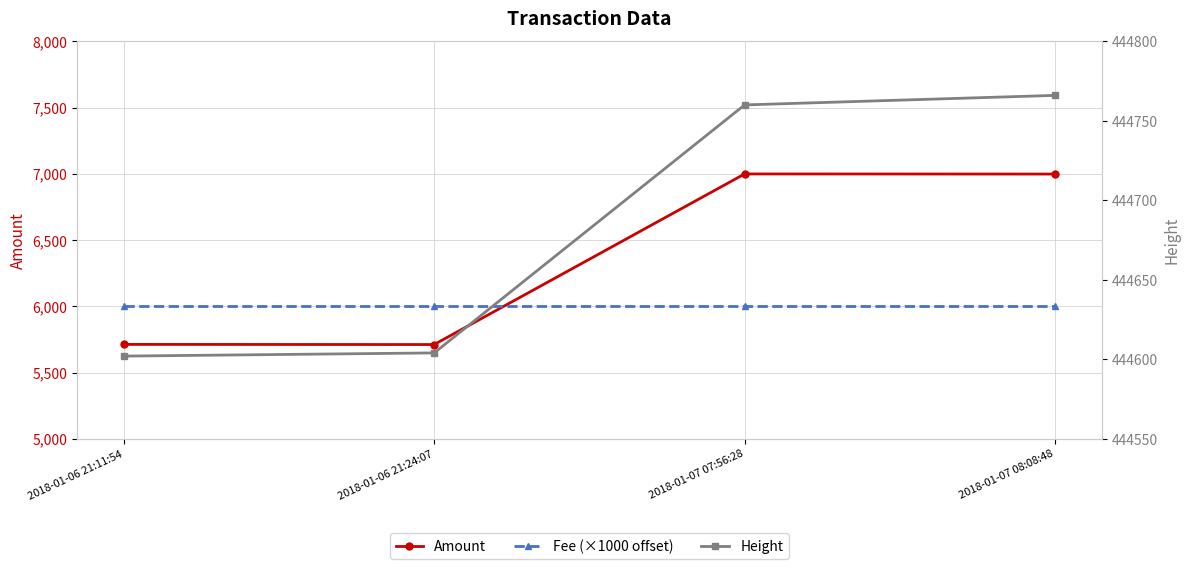

What are all the series names shown in the legend?

Amount, Fee (×1000 offset), Height